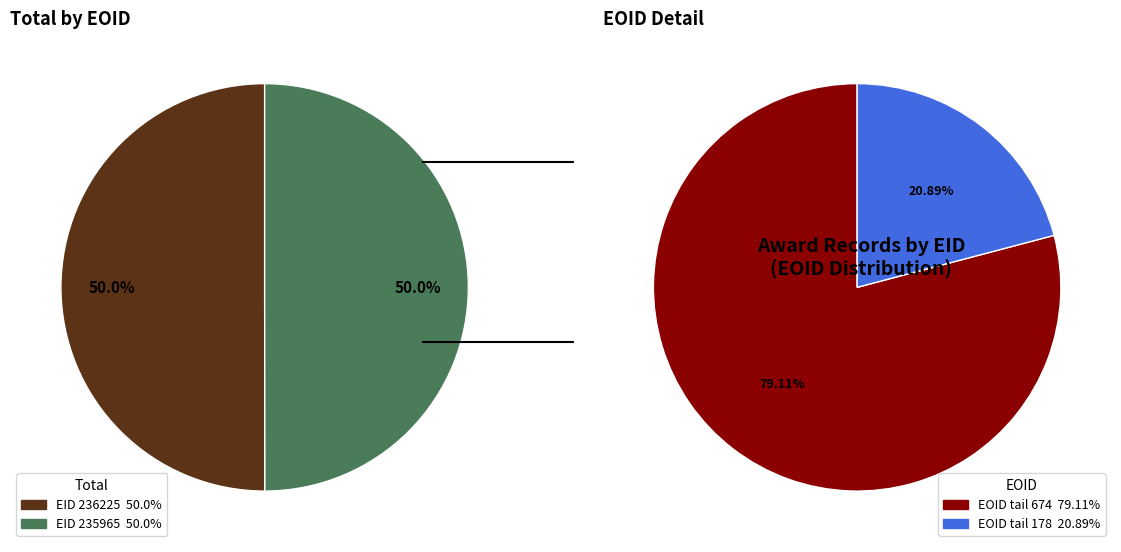

To the nearest percent, what percentage of the pie is 236225?

50%